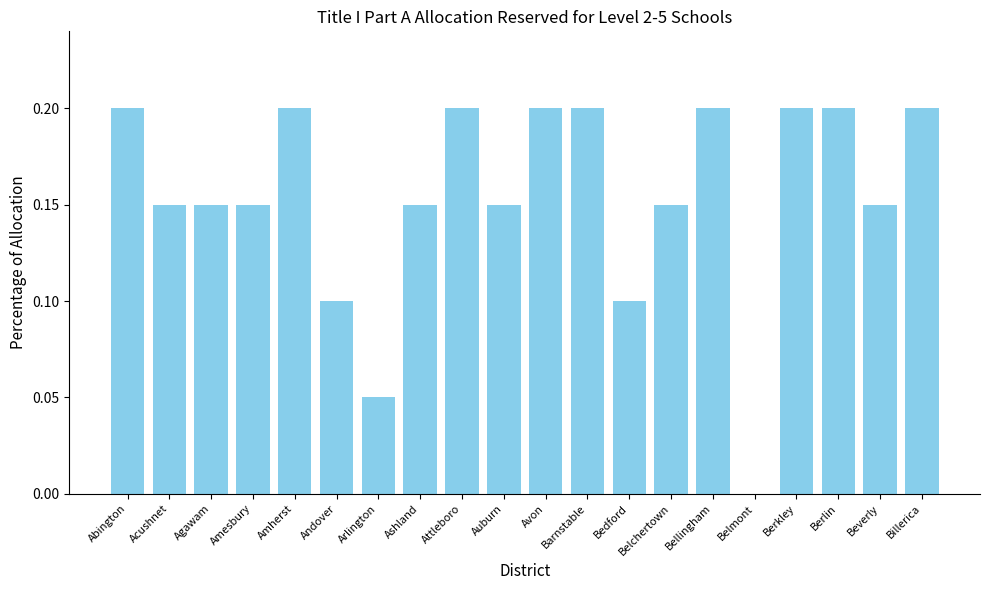

What is the average value?

0.2